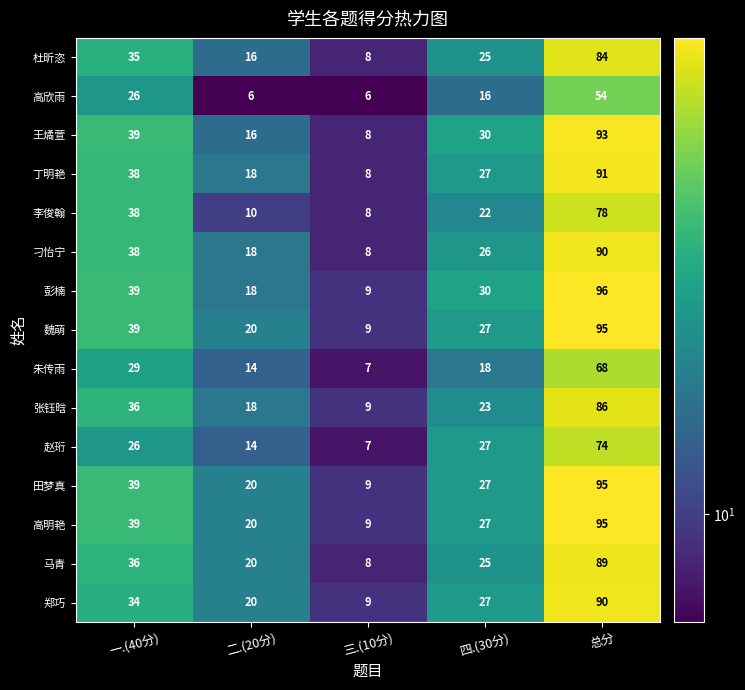

Which category has the lowest value in the 刁怡宁 series?

三.(10分)